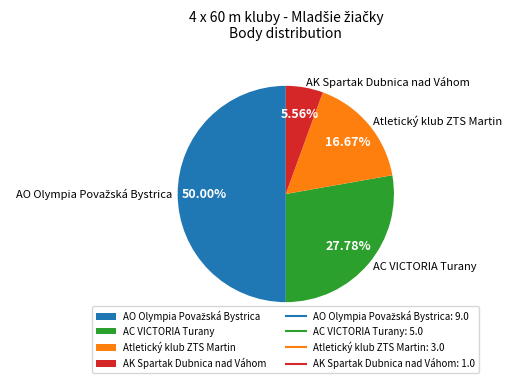

What percentage is the AC VICTORIA Turany slice, to the nearest percent?

28%